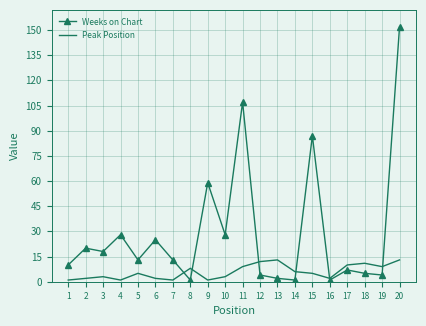

What is the average value of the Weeks on Chart series?

29